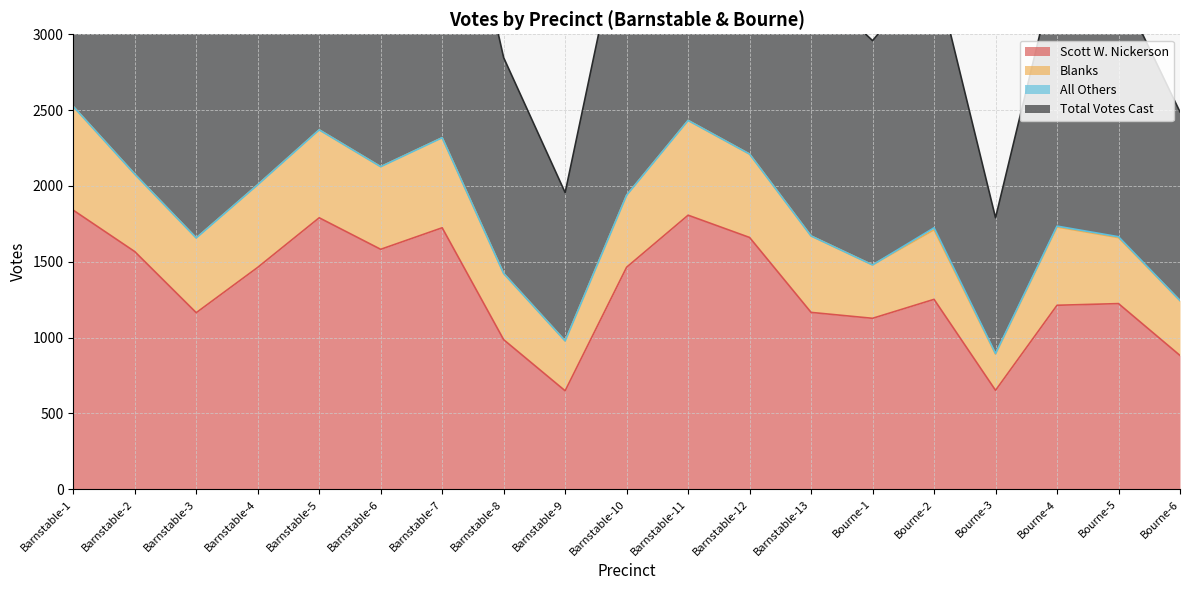

What is the spread (max minus min) of values at Barnstable-10?

475